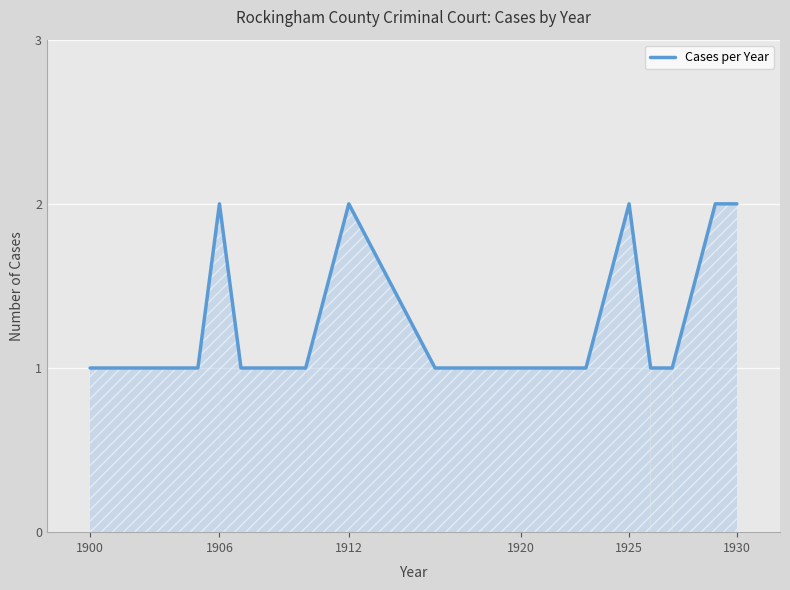

What is the difference between the maximum and minimum values?

1